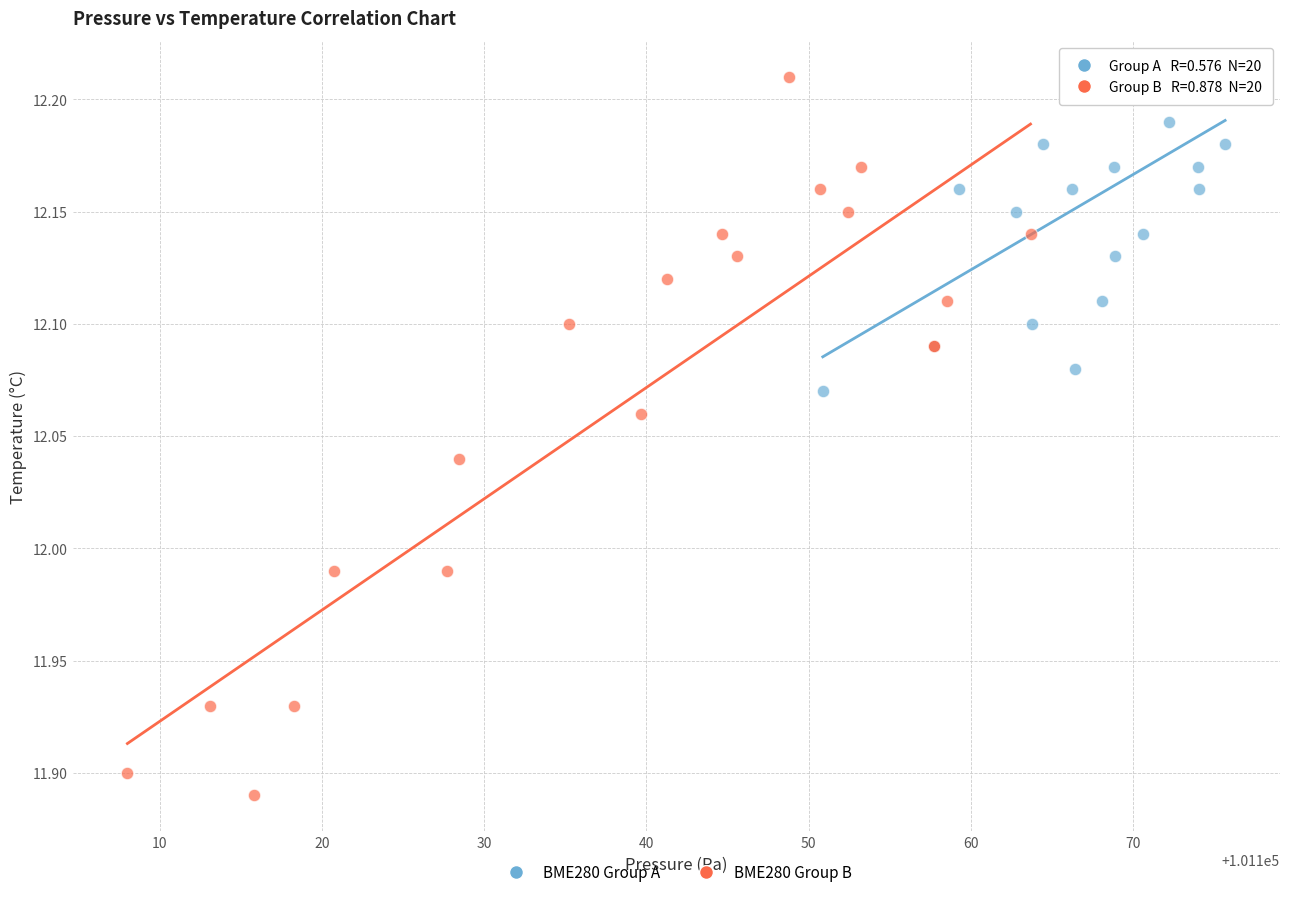

Which series has the widest spread of Y values?

BME280 Group B